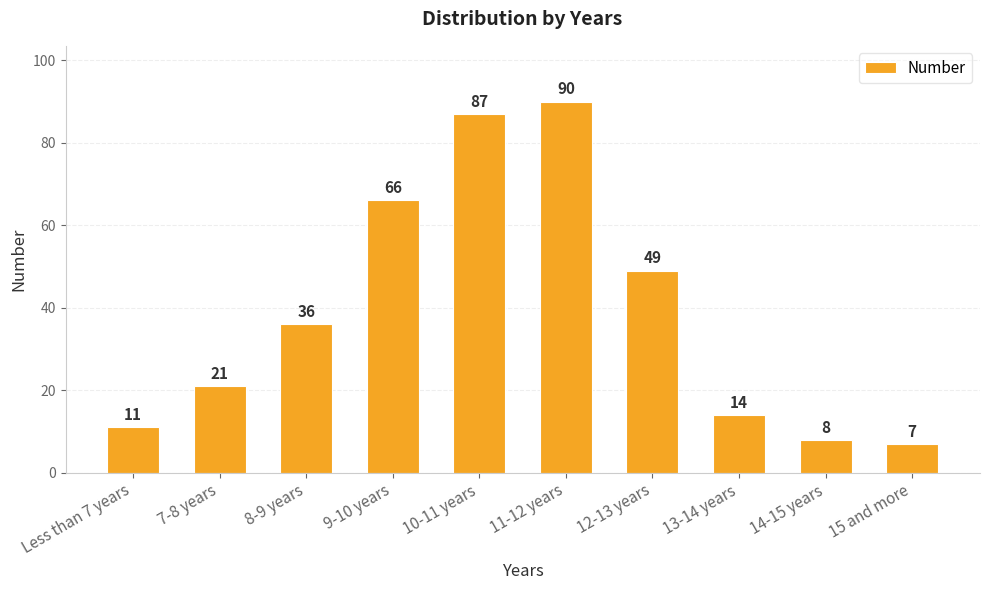

What is the ratio of the value at 14-15 years to the value at 13-14 years?

0.6